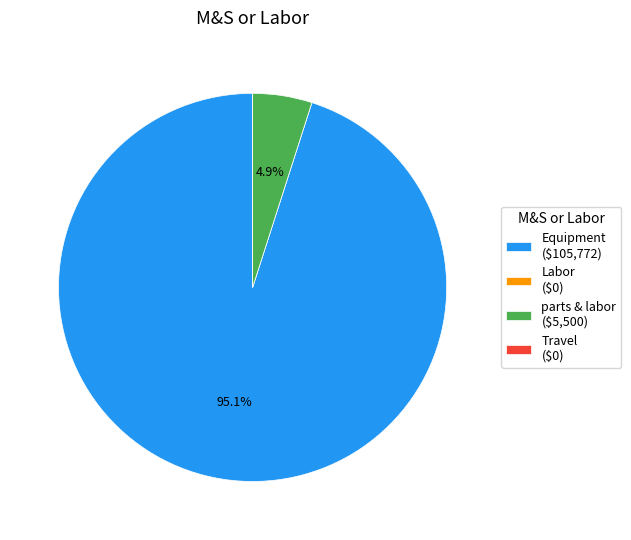

Does any single category account for the majority?

Yes